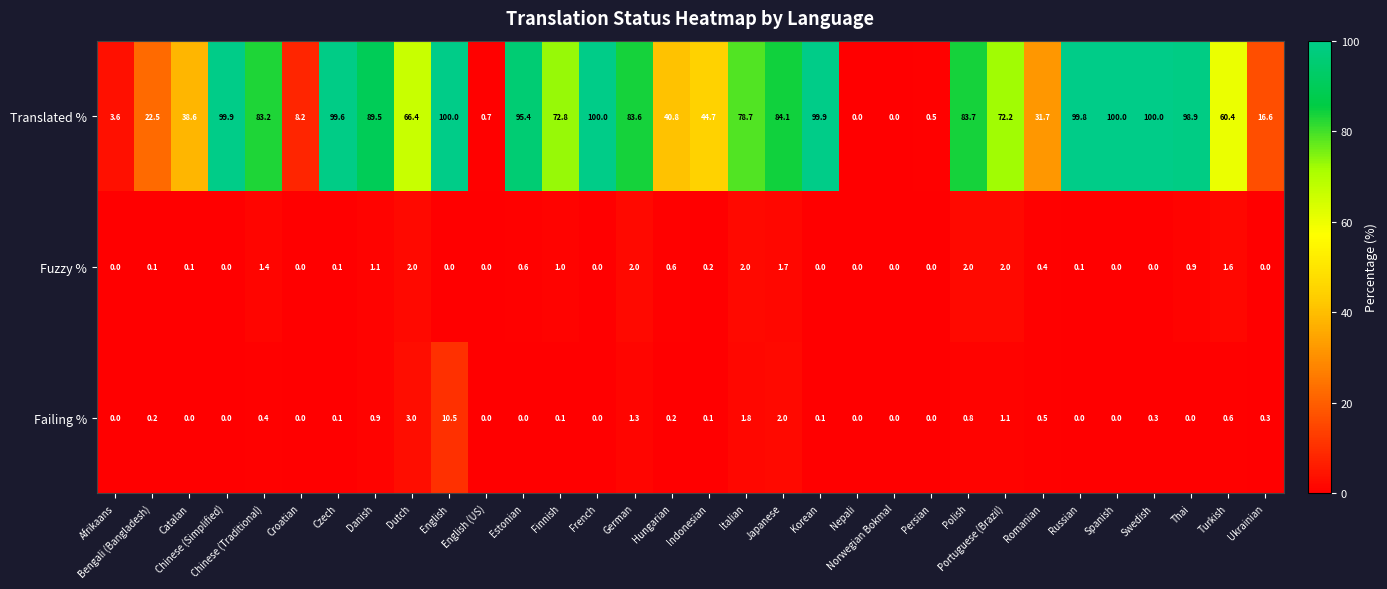

Which series has the largest range (max minus min)?

Translated %